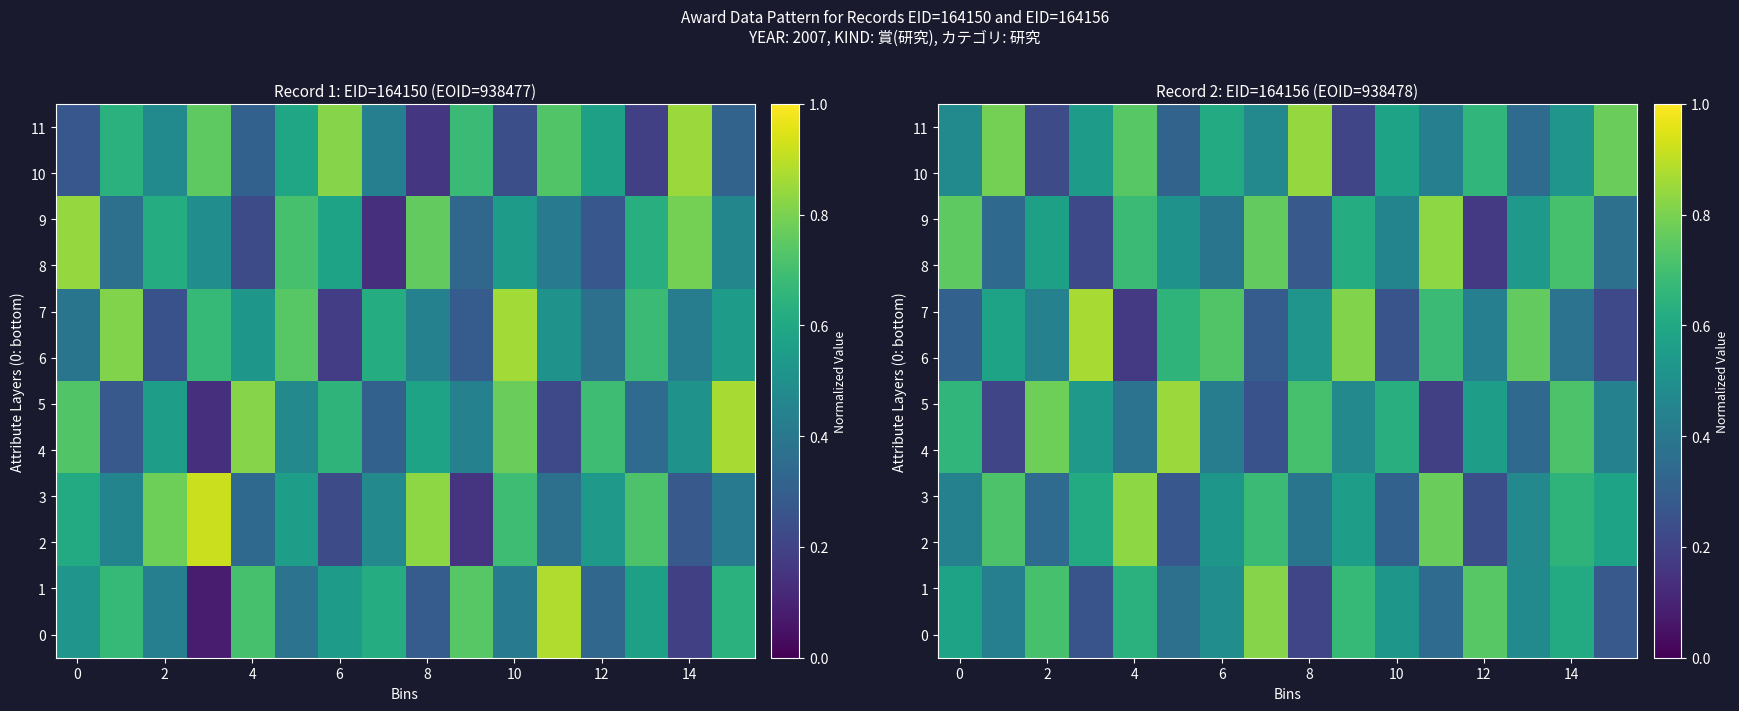

The value of 8 at 14 is 0.1. True or false?

False